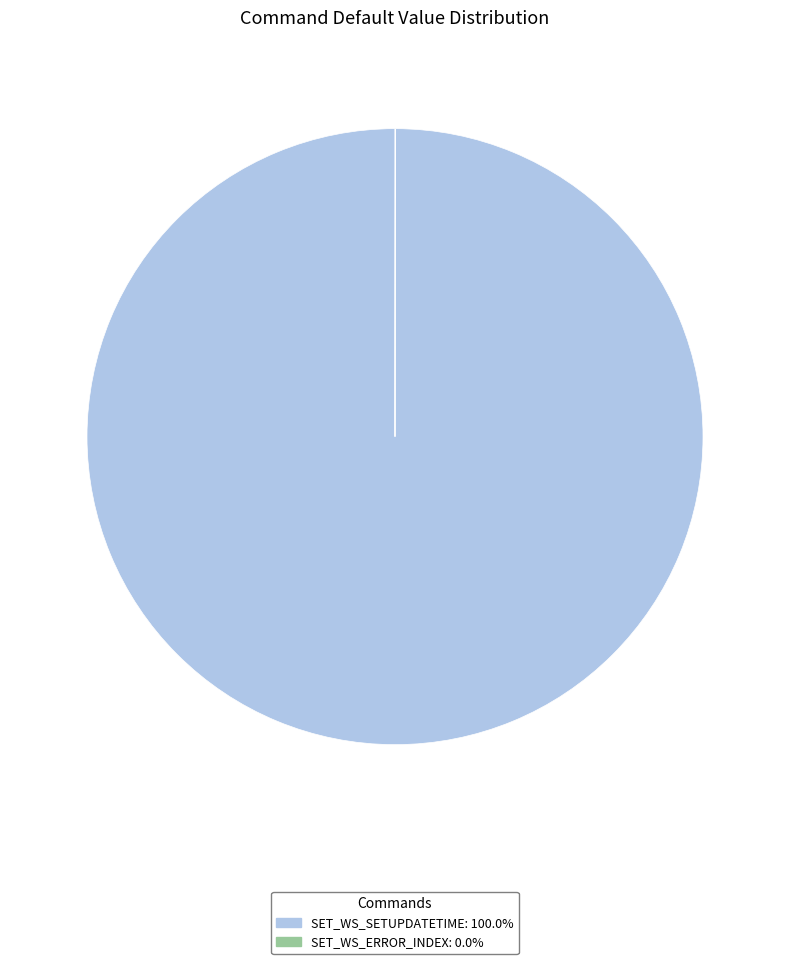

Which category has the biggest portion of the pie?

SET_WS_SETUPDATETIME